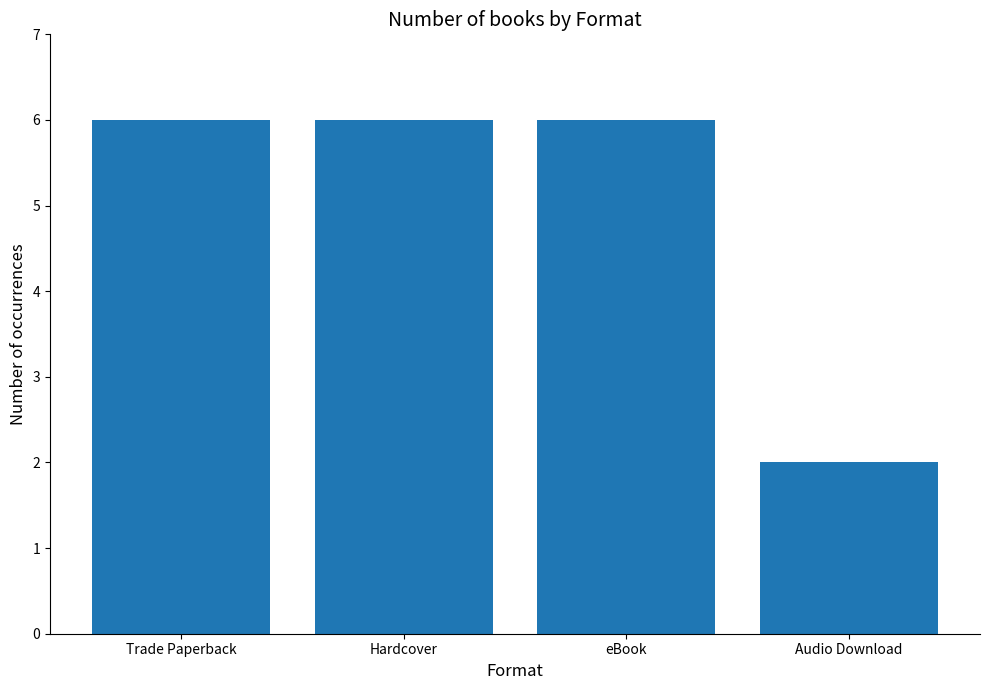

What is the difference between the maximum and minimum values?

4